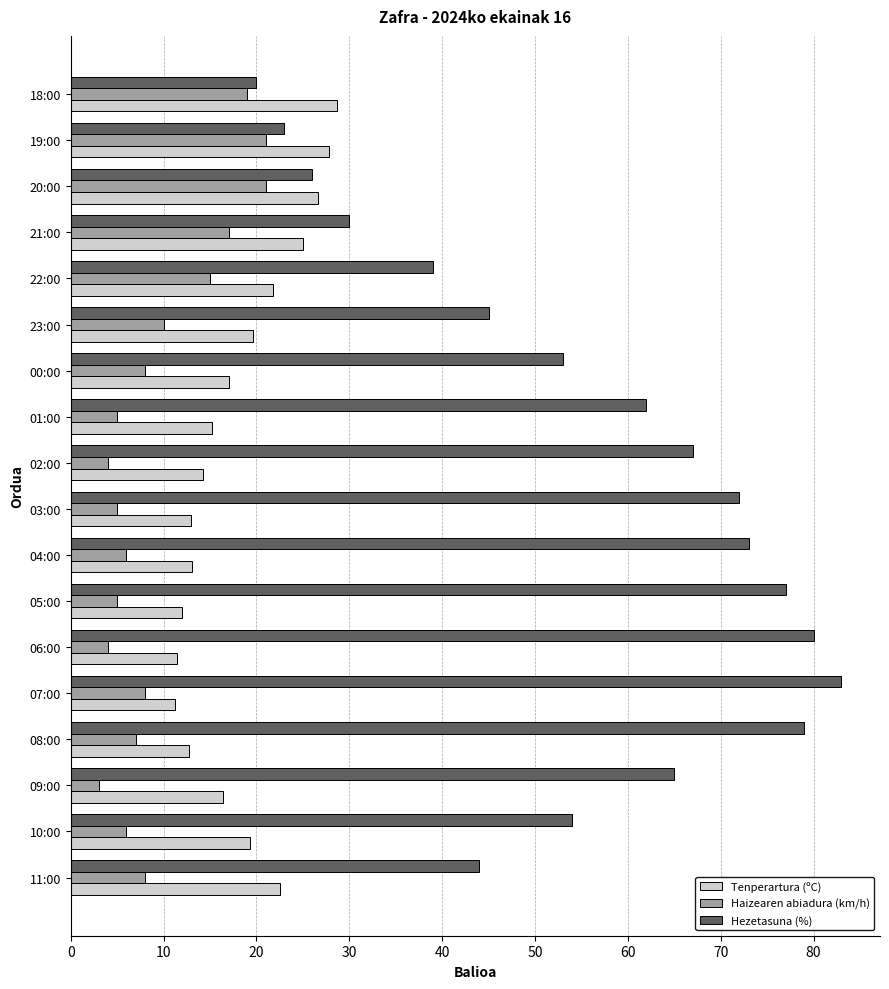

At which category is the sum across all series the highest?

07:00